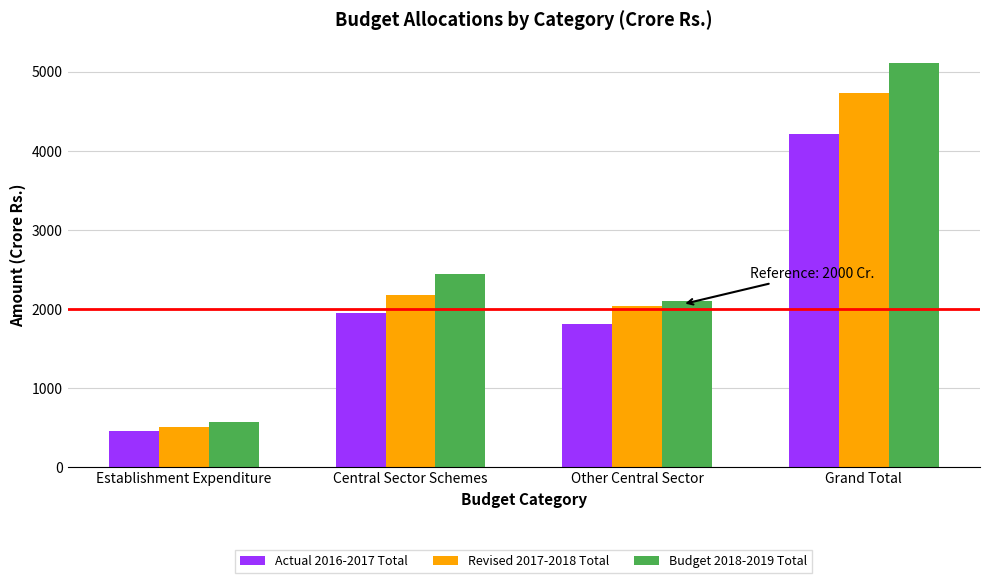

At which label does Actual 2016-2017 Total first exceed 1950?

Central Sector Schemes